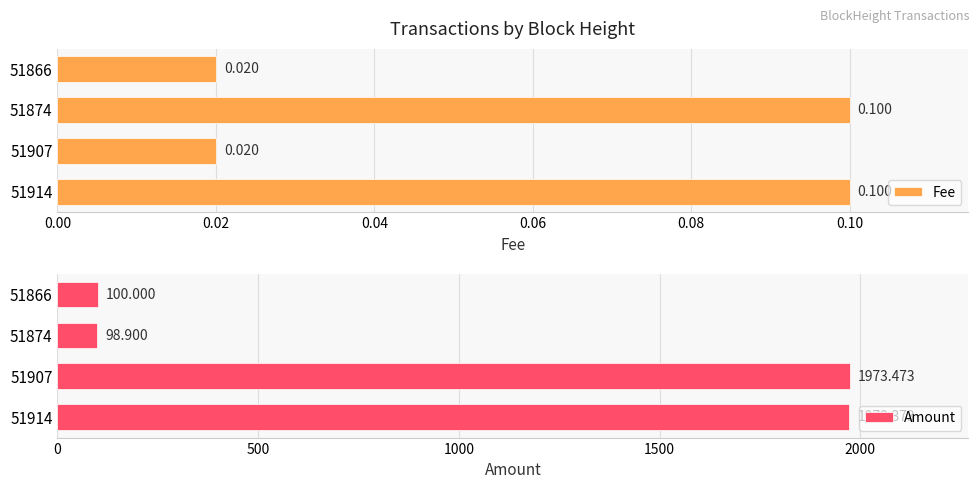

How many bars are there in each group?

2